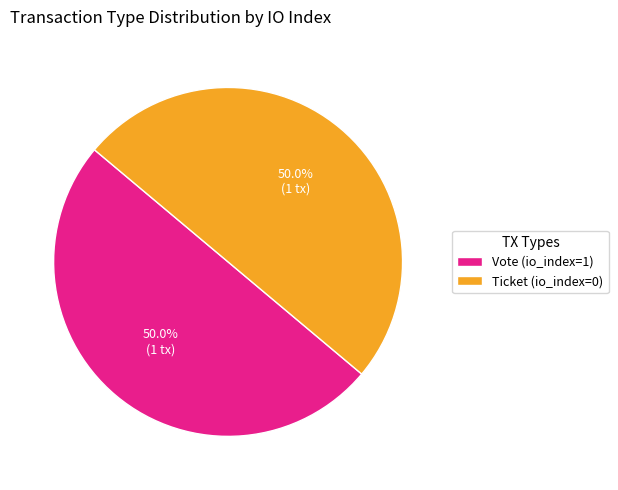

What is the ratio of the value at Ticket (io_index=0) to the value at Vote (io_index=1)?

1.0